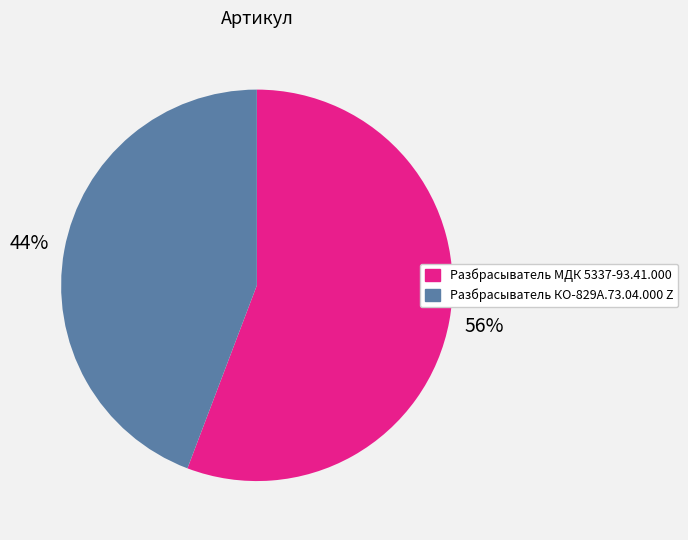

Is it true that Разбрасыватель КО-829А.73.04.000 Z is 52% of the pie?

False